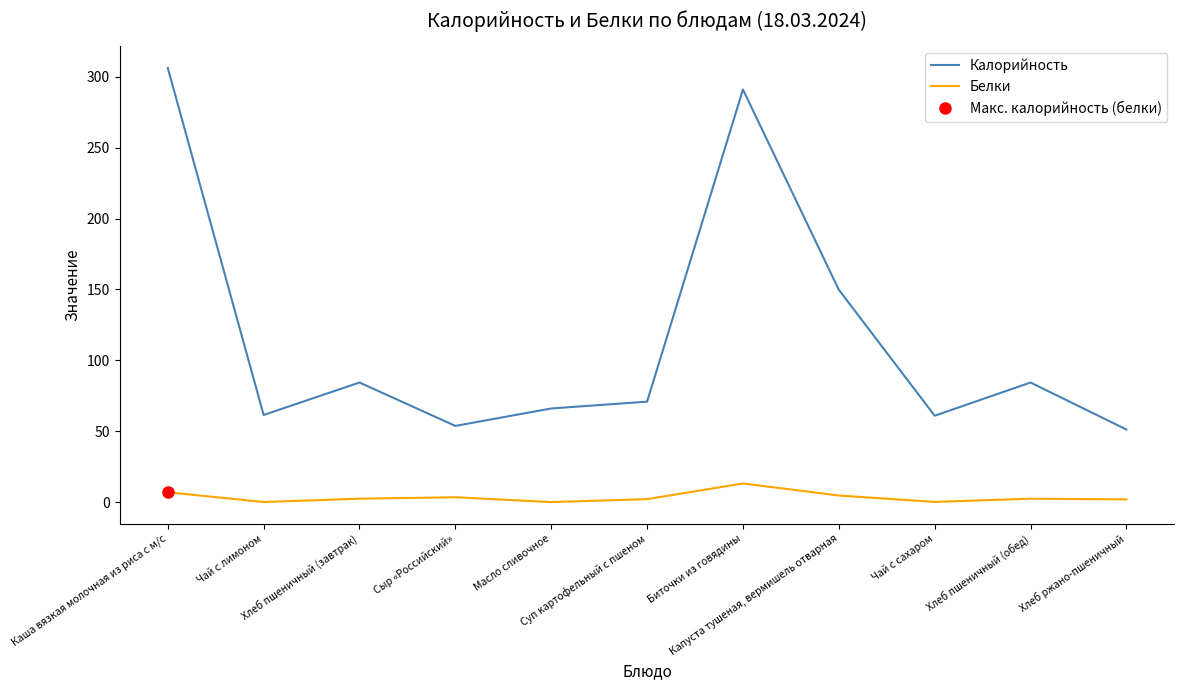

True or false: Белки and Калорийность intersect in this chart.

False